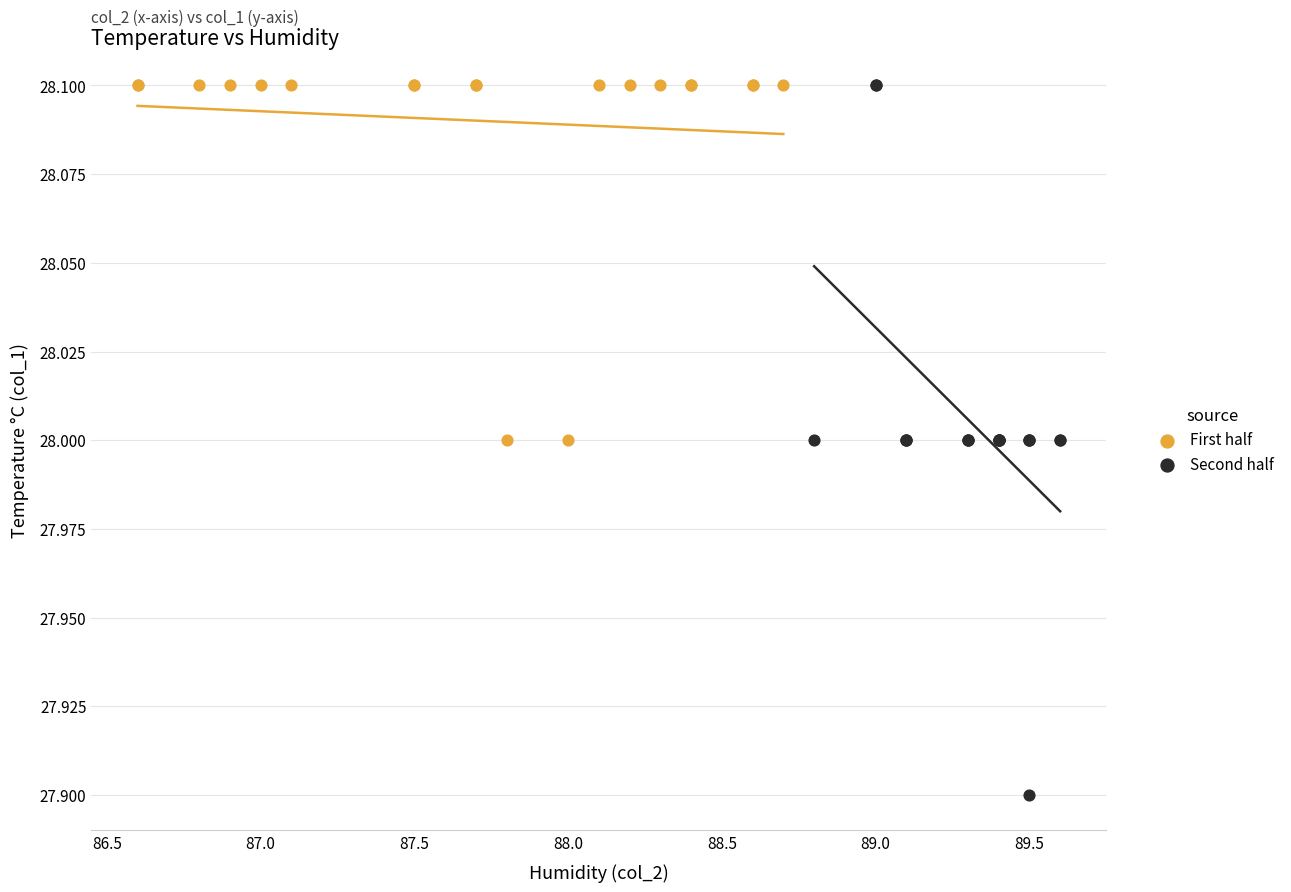

Which series has the widest spread of Y values?

Second half